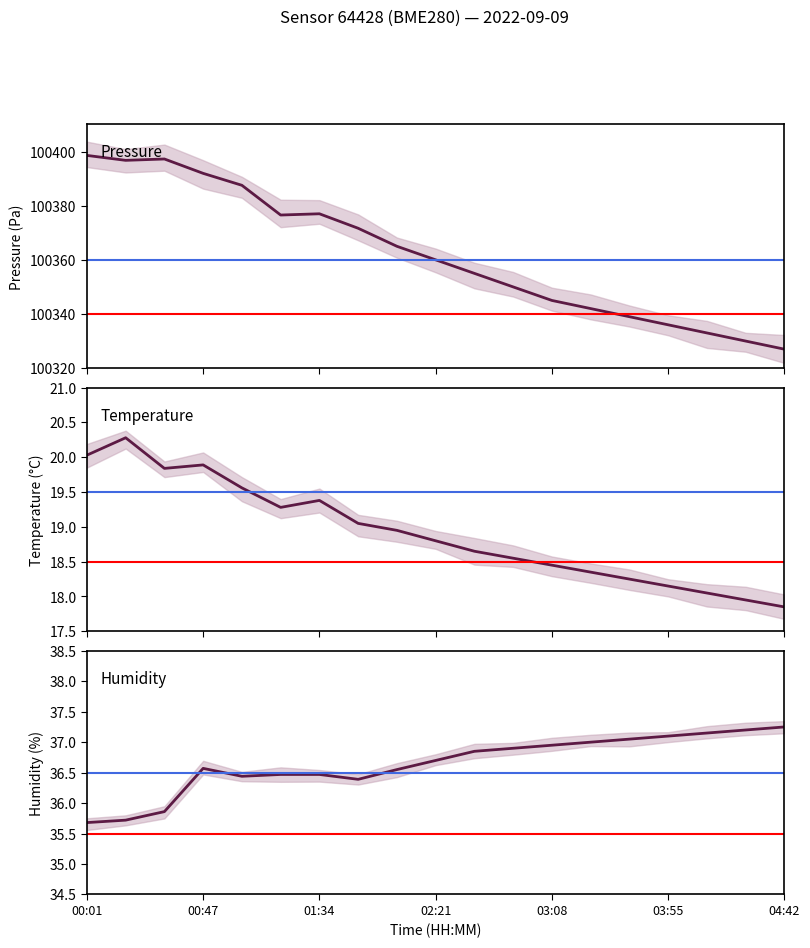

Which series has the widest spread of values?

Pressure